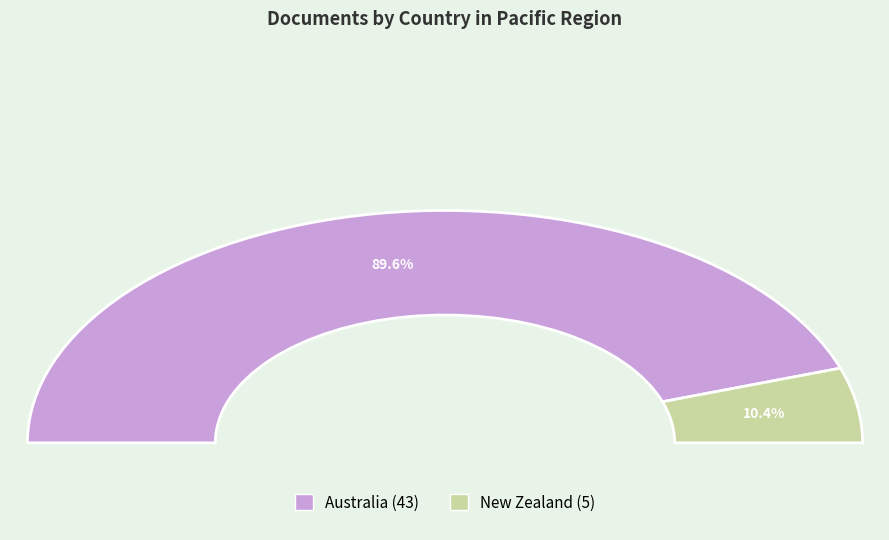

Count the number of slices in the pie.

2